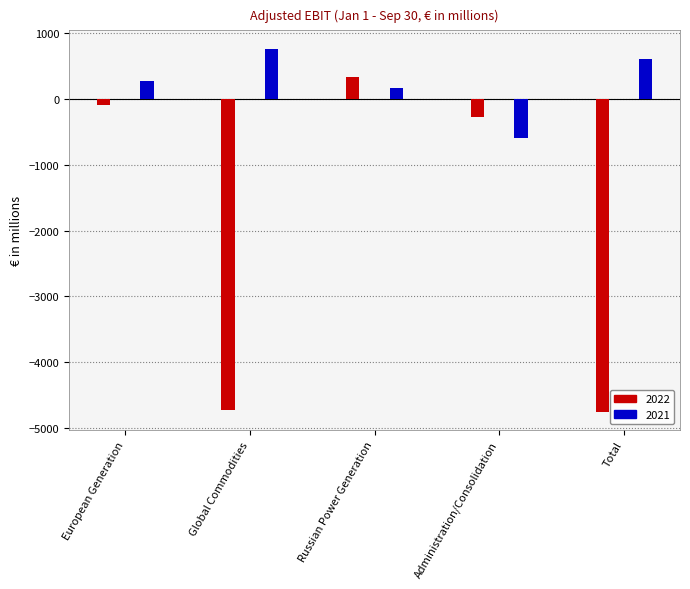

The 2022 series shows -4755 at Total. True or false?

True